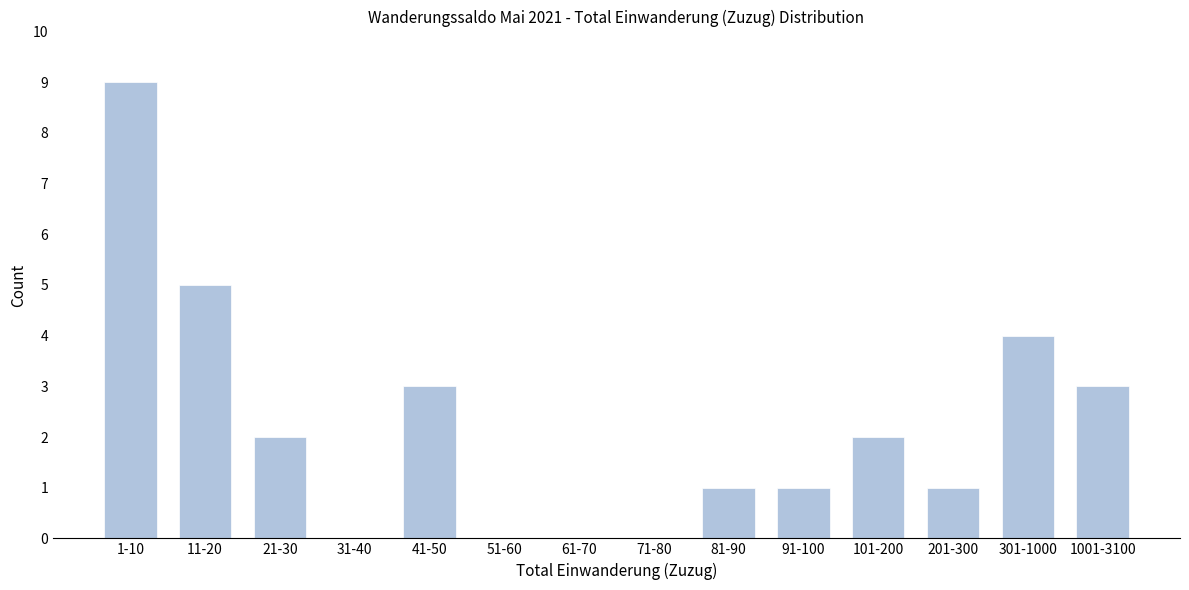

Reading left to right, what are all the values shown in this chart?

1-10=9	11-20=5	21-30=2	31-40=0	41-50=3	51-60=0	61-70=0	71-80=0	81-90=1	91-100=1	101-200=2	201-300=1	301-1000=4	1001-3100=3